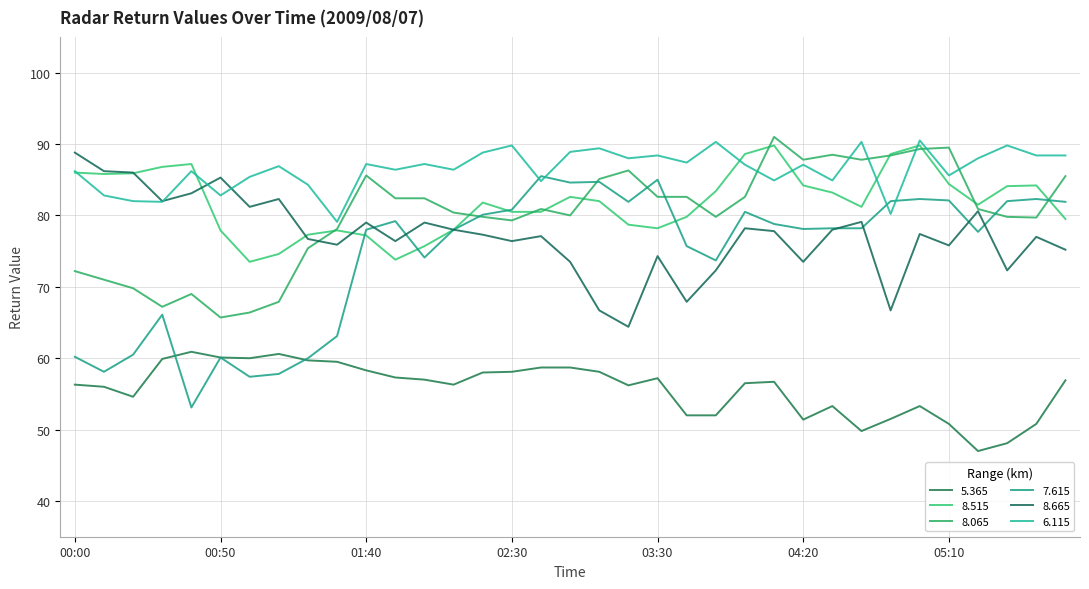

At which category is the sum across all series the highest?

05:00